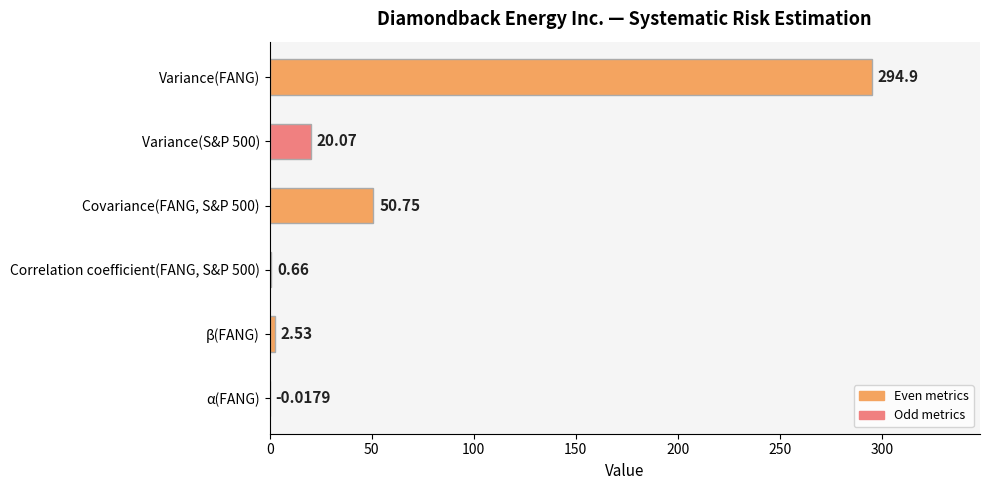

What is the sum of the values at Correlation coefficient(FANG, S&P 500) and Variance(FANG)?

295.6